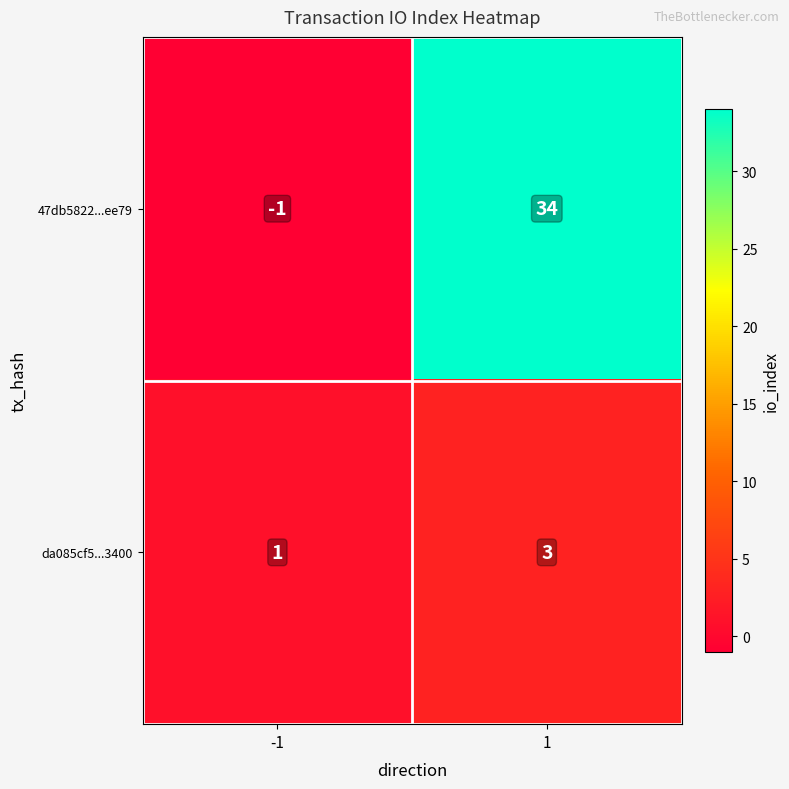

Rank the series by their average value, from lowest to highest.

da085cf5...3400, 47db5822...ee79